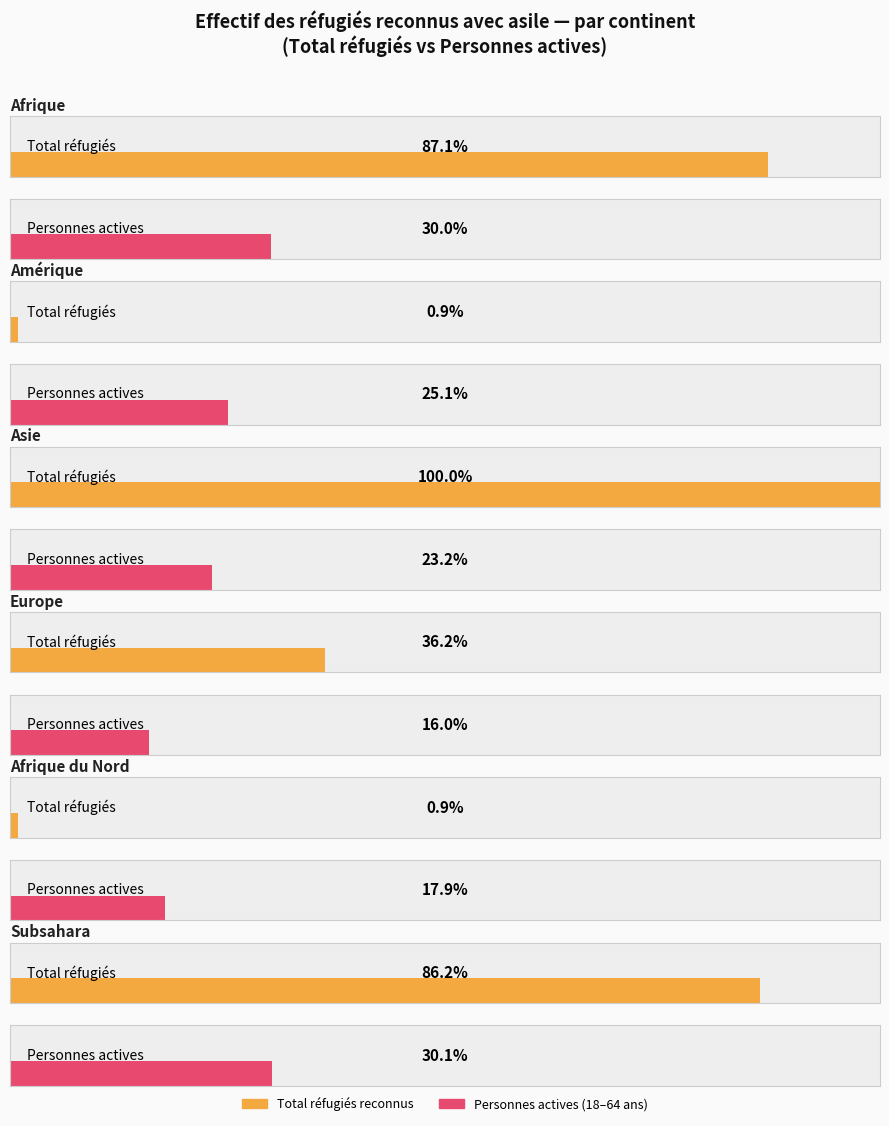

Which category has the highest value in the Total réfugiés reconnus series?

Asie